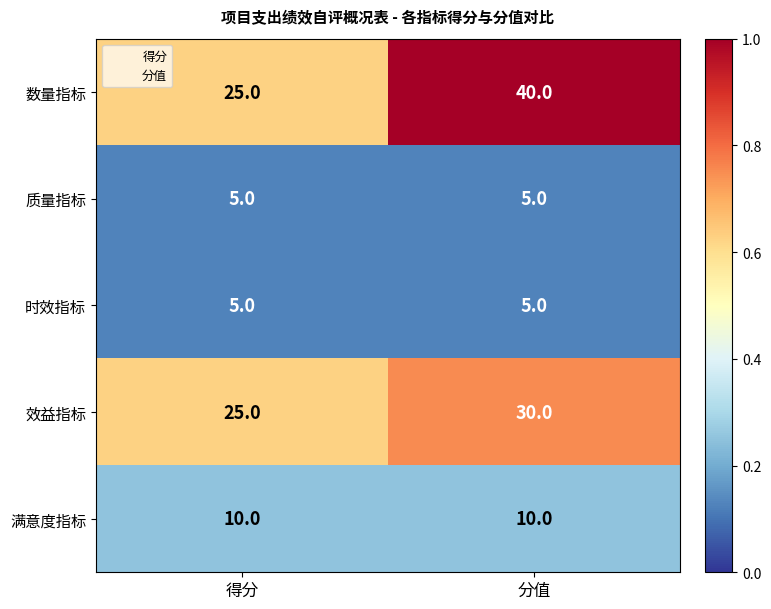

What is the difference between the highest and lowest values at 得分?

20